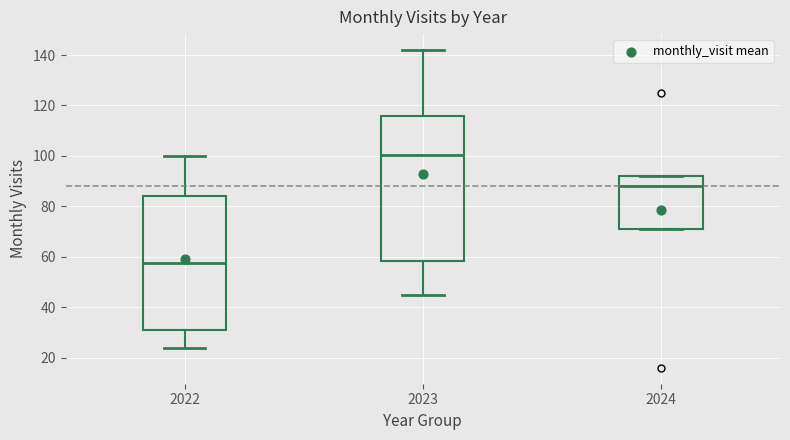

Where does the median line of the box at x = 2023 sit on the y-axis? The values are not printed on the chart, so give them approximately, as read against the axis.

100